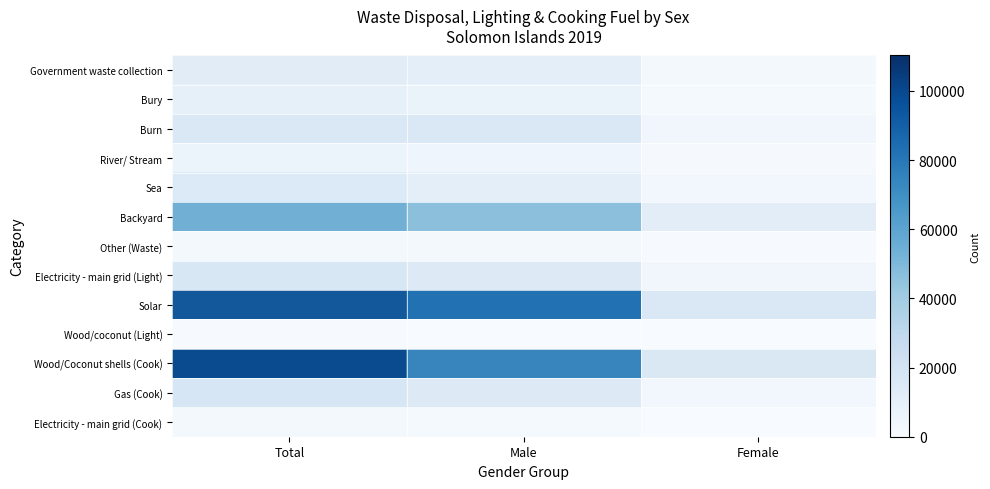

Rank the categories by Wood/Coconut shells (Cook) value from highest to lowest.

Total, Male, Female